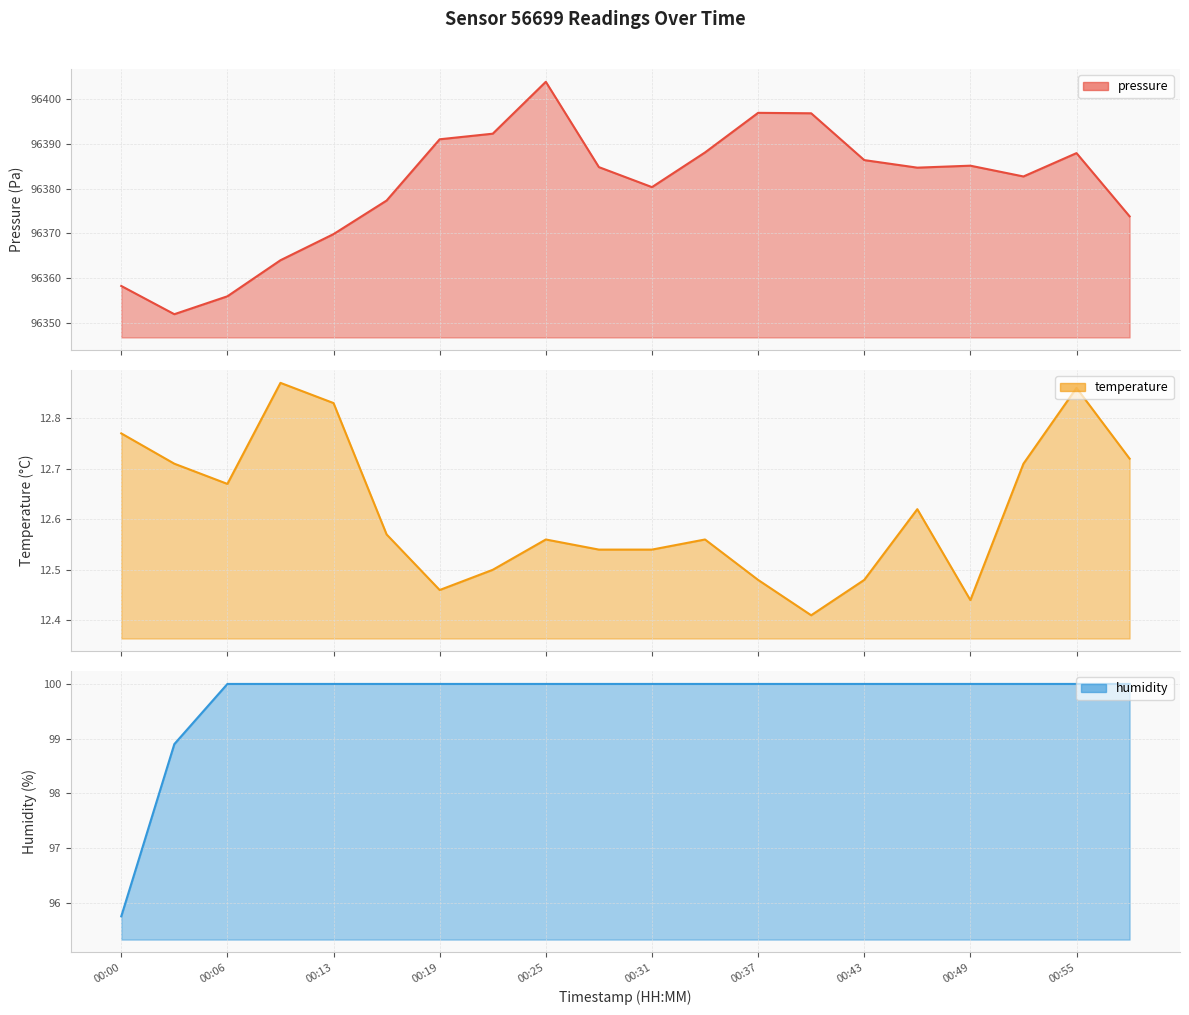

The value of humidity at 00:13 is 100.0. True or false?

True